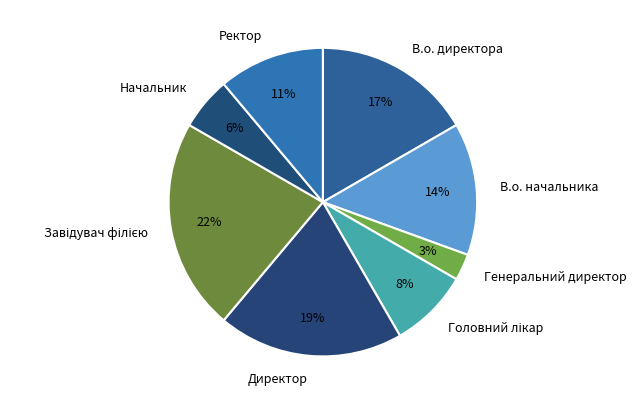

Which category has the smallest portion of the pie?

Генеральний директор